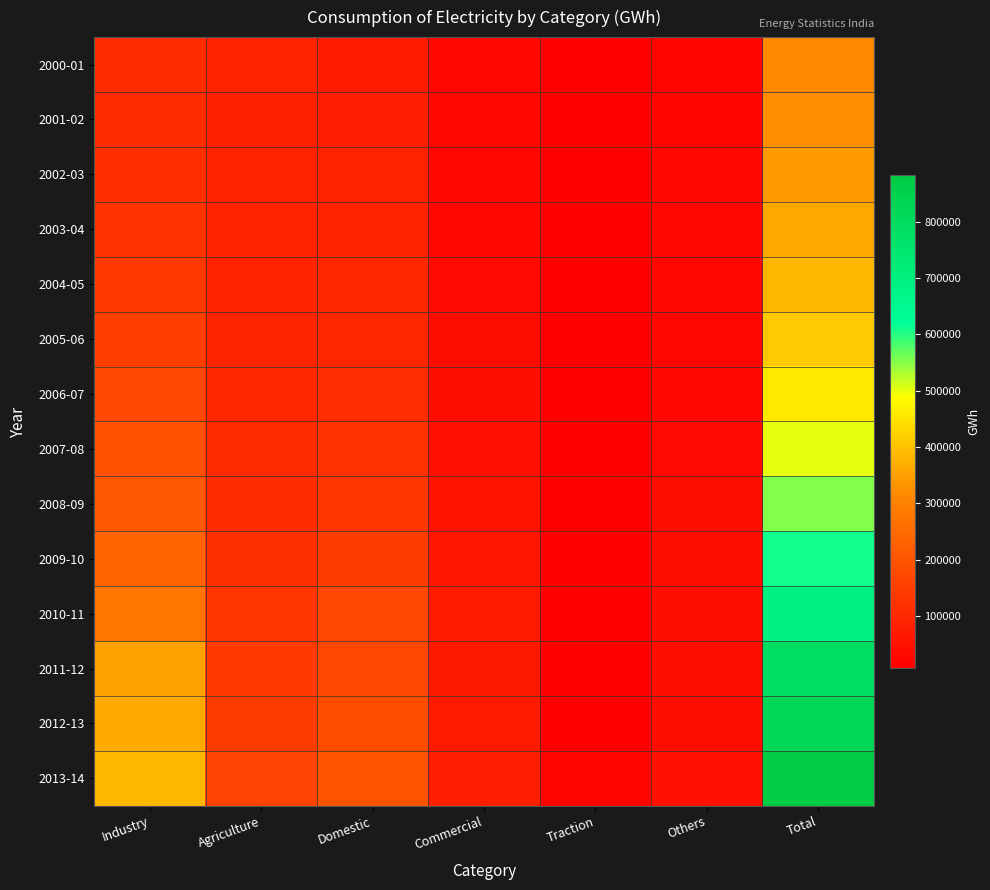

Which series has the largest range (max minus min)?

2013-14